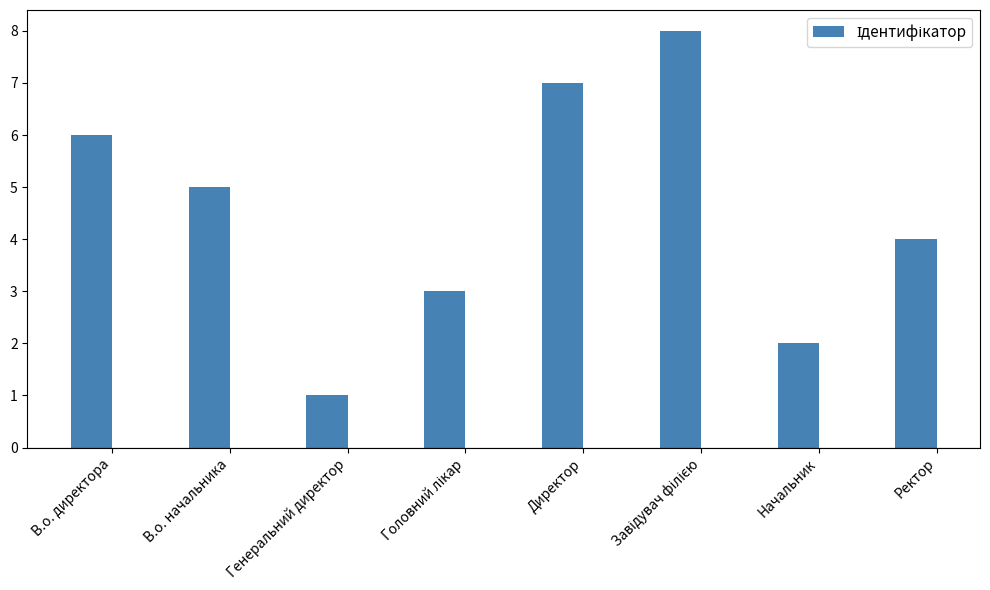

What is the minimum value shown in the chart?

1